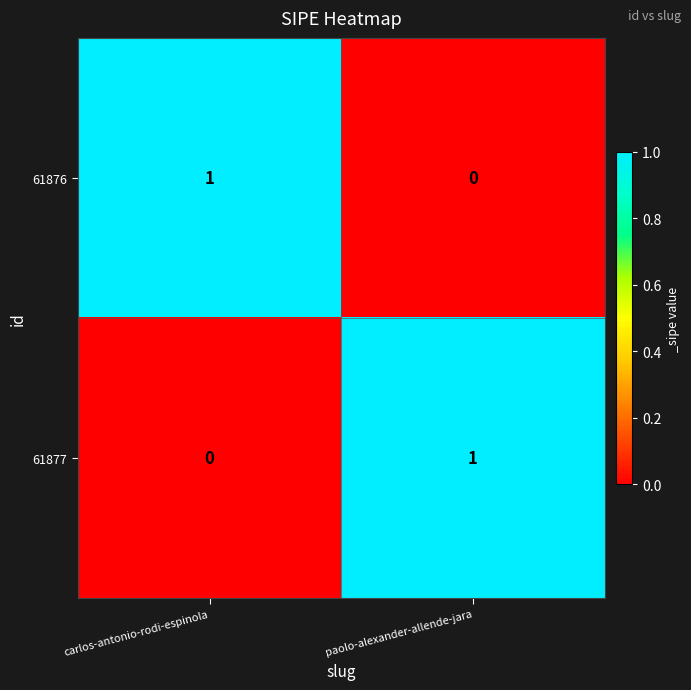

At carlos-antonio-rodi-espinola, list the series in order from smallest to largest.

61877, 61876